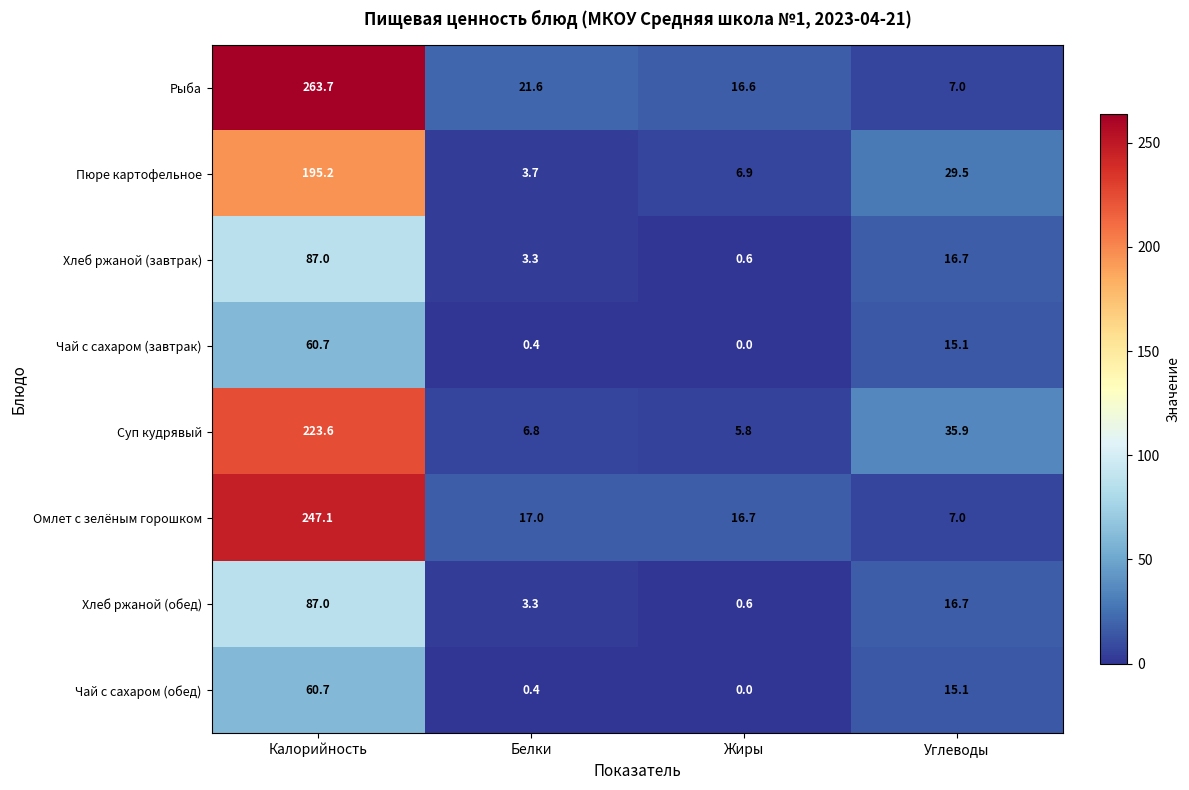

Where does the Рыба series first go above 21?

Калорийность